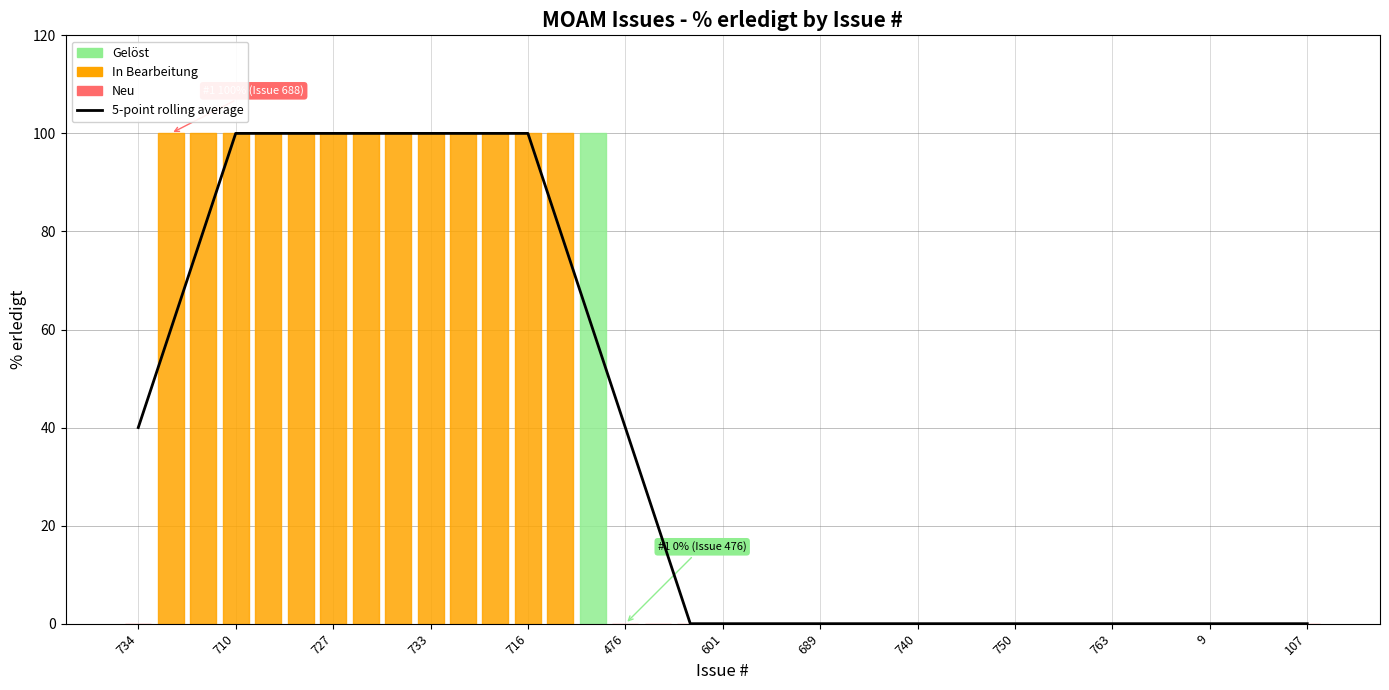

At which category does the chart reach its peak across all series?

710